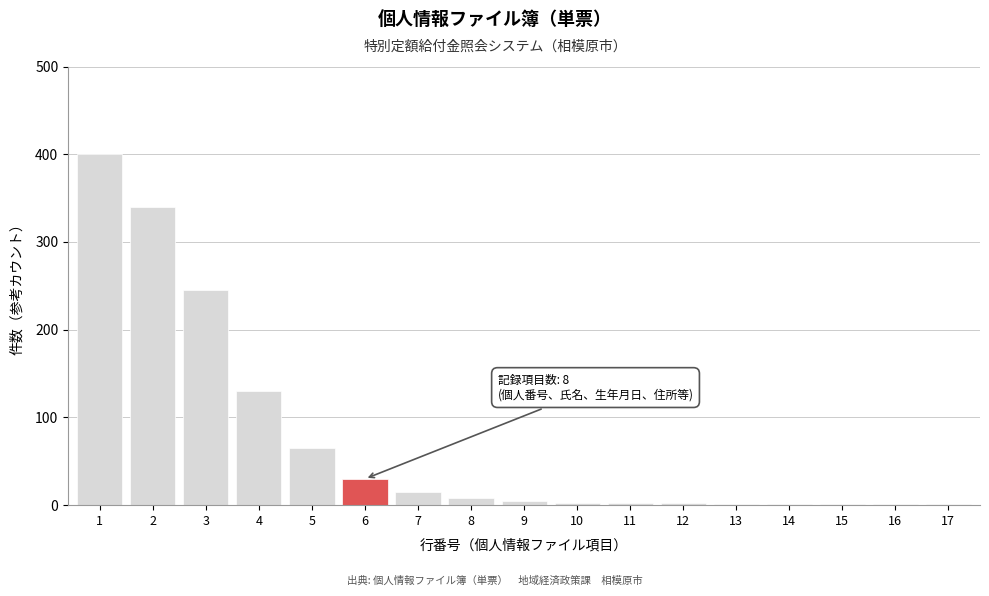

The chart shows a value of 1 at 16. True or false?

True